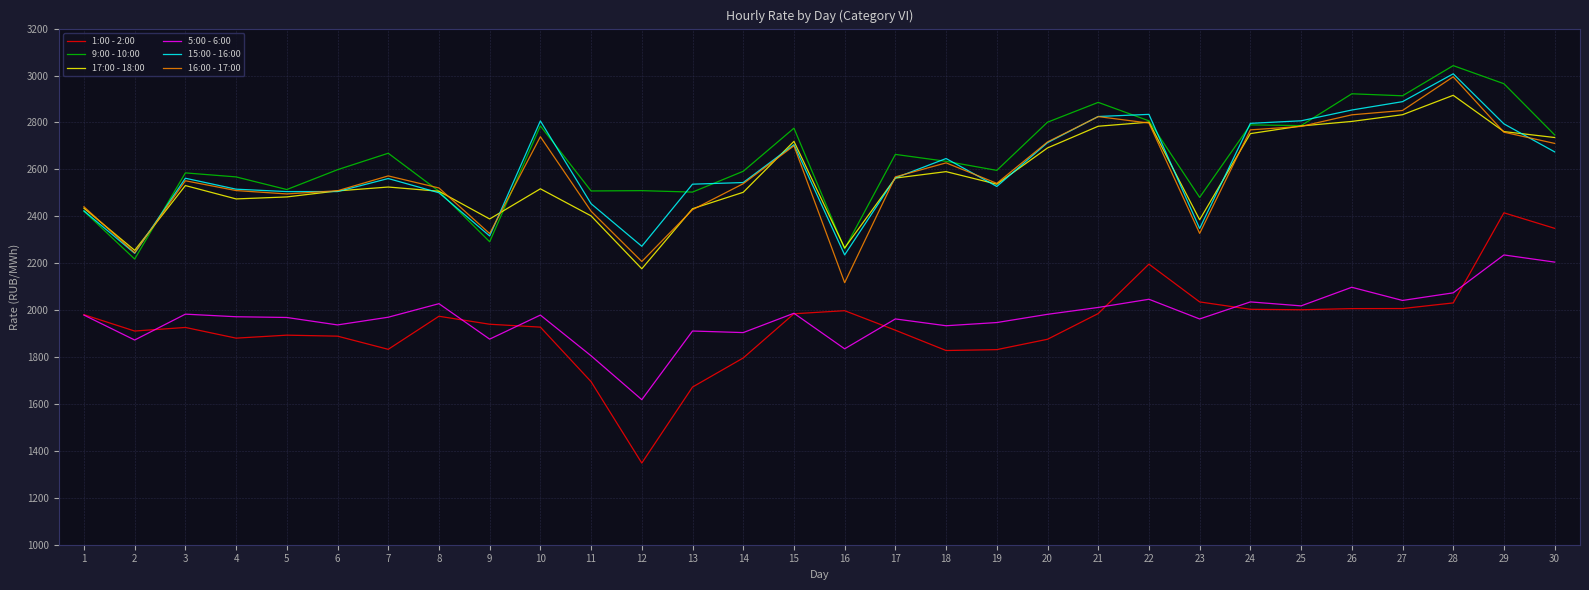

What is the difference between the second highest and minimum values in the 1:00 - 2:00 series?

1000.5